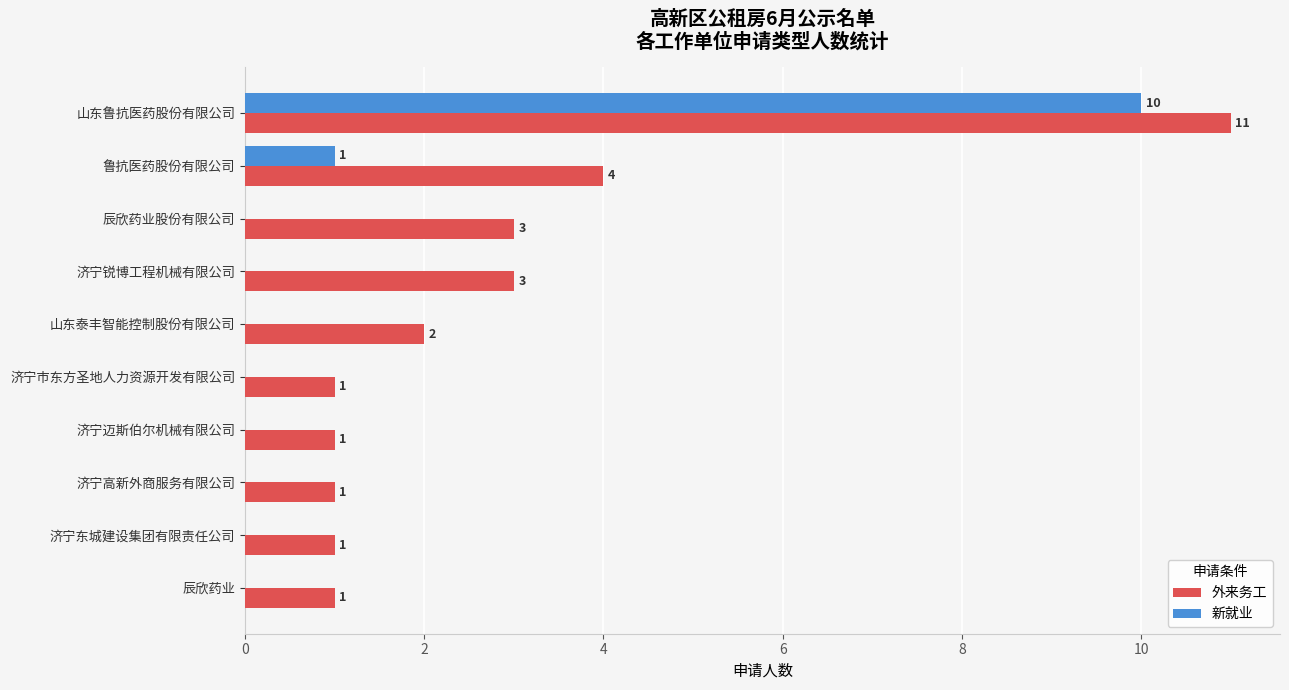

How many categories are shown in the chart?

10